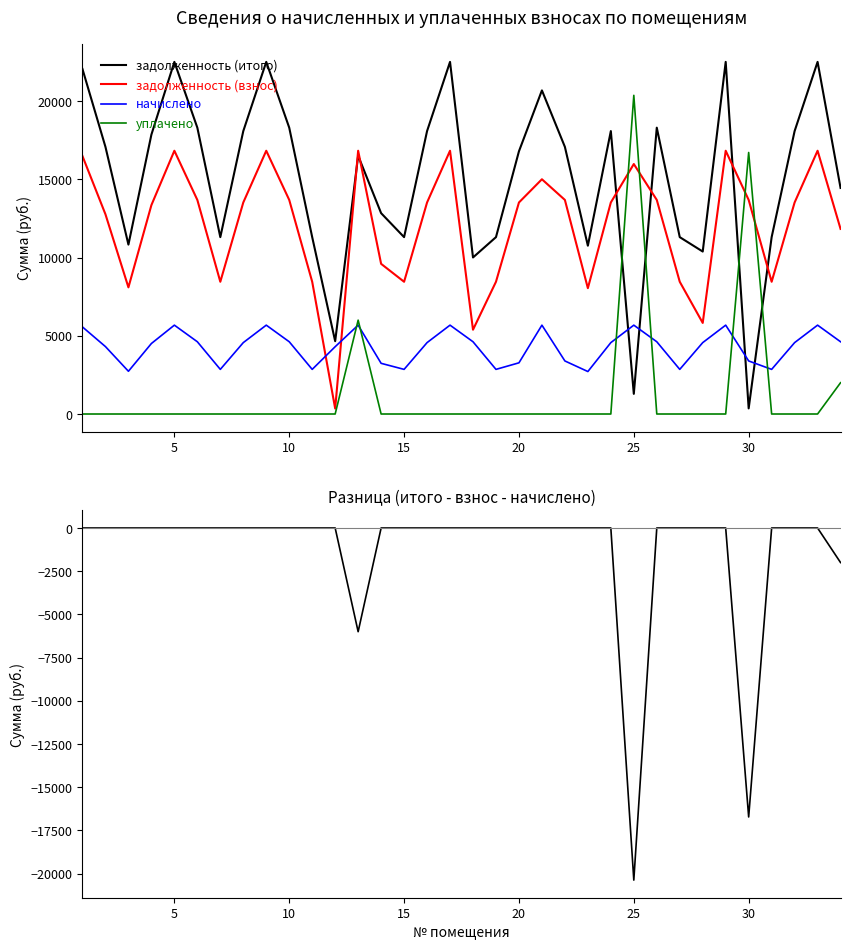

What is the value of the задолженность (взнос) point at the 22nd from the left?

13685.8